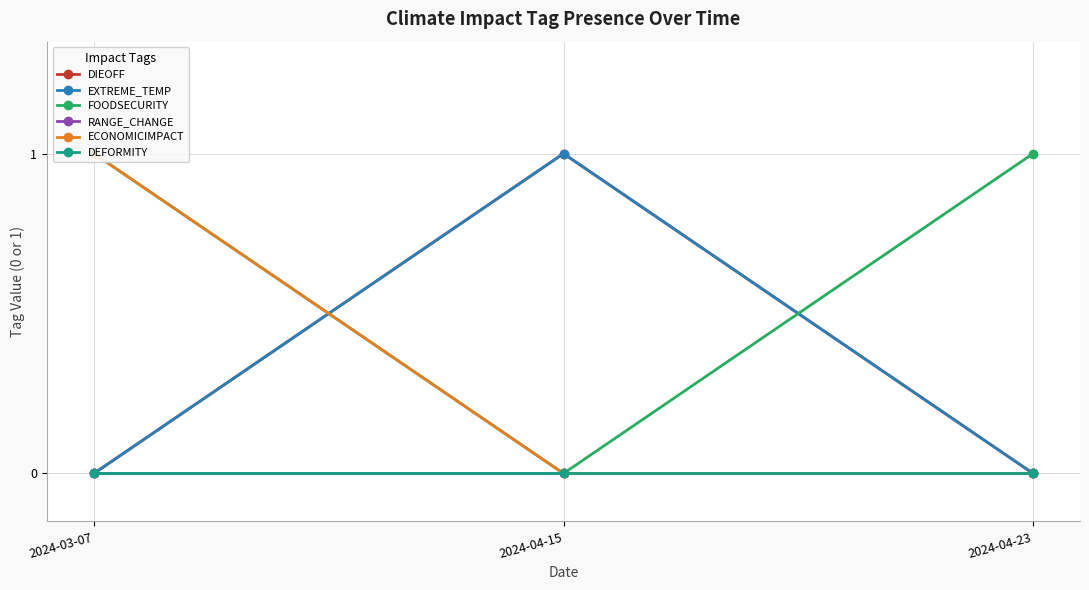

What is the maximum value shown in the chart?

1